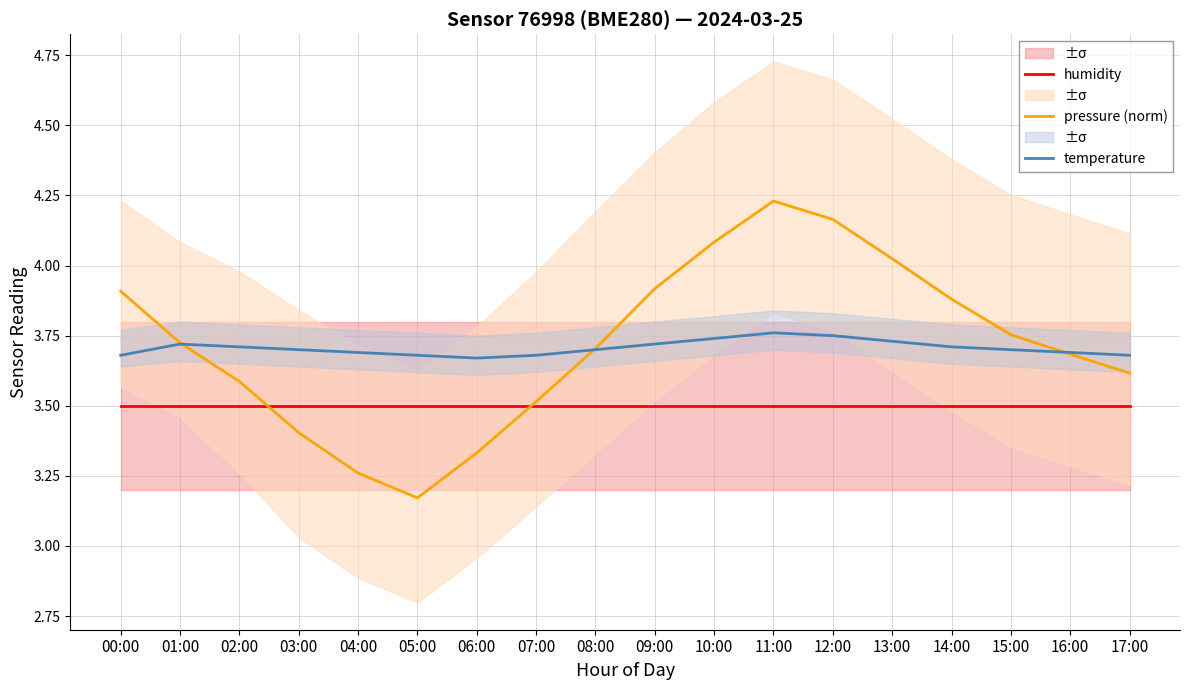

At 07:00, list the series in order from smallest to largest.

humidity, pressure (norm), temperature